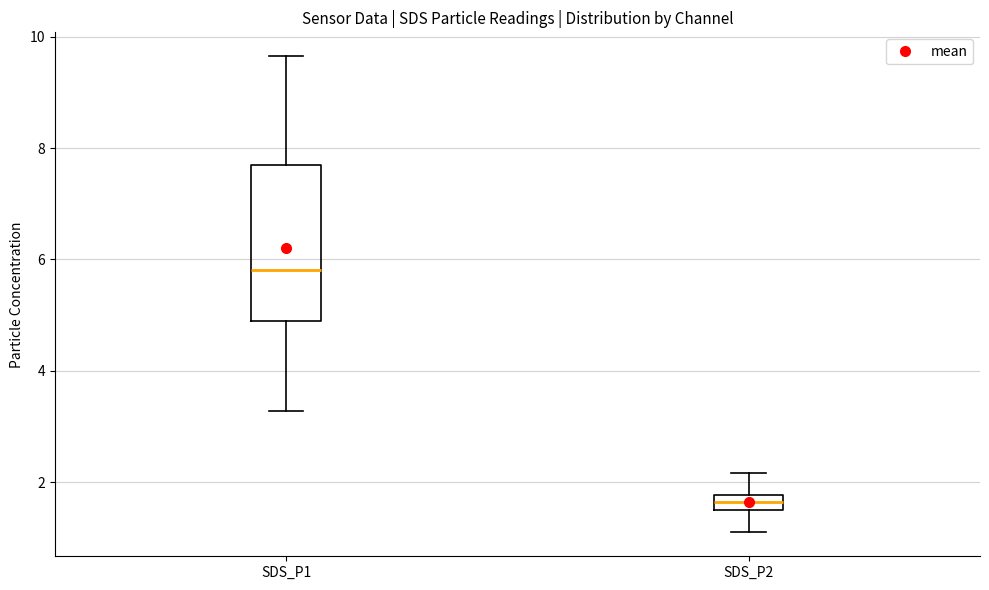

Where does the upper whisker of the box for SDS_P2 end on the y-axis? The values are not printed on the chart, so give them approximately, as read against the axis.

2.2